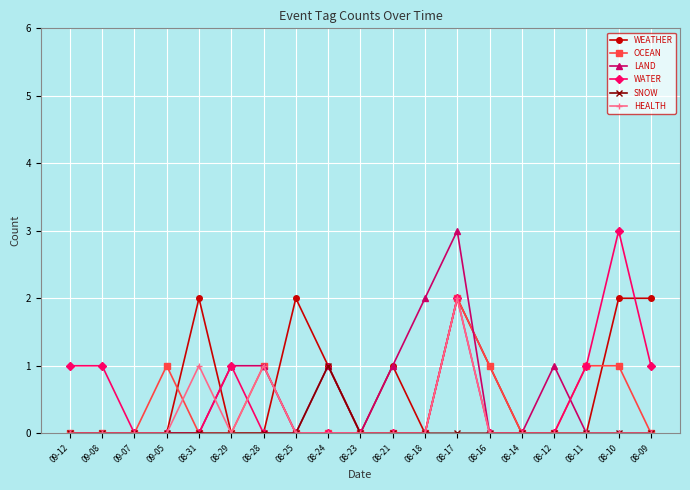

What is the label of the 9th point from the right?

08-21